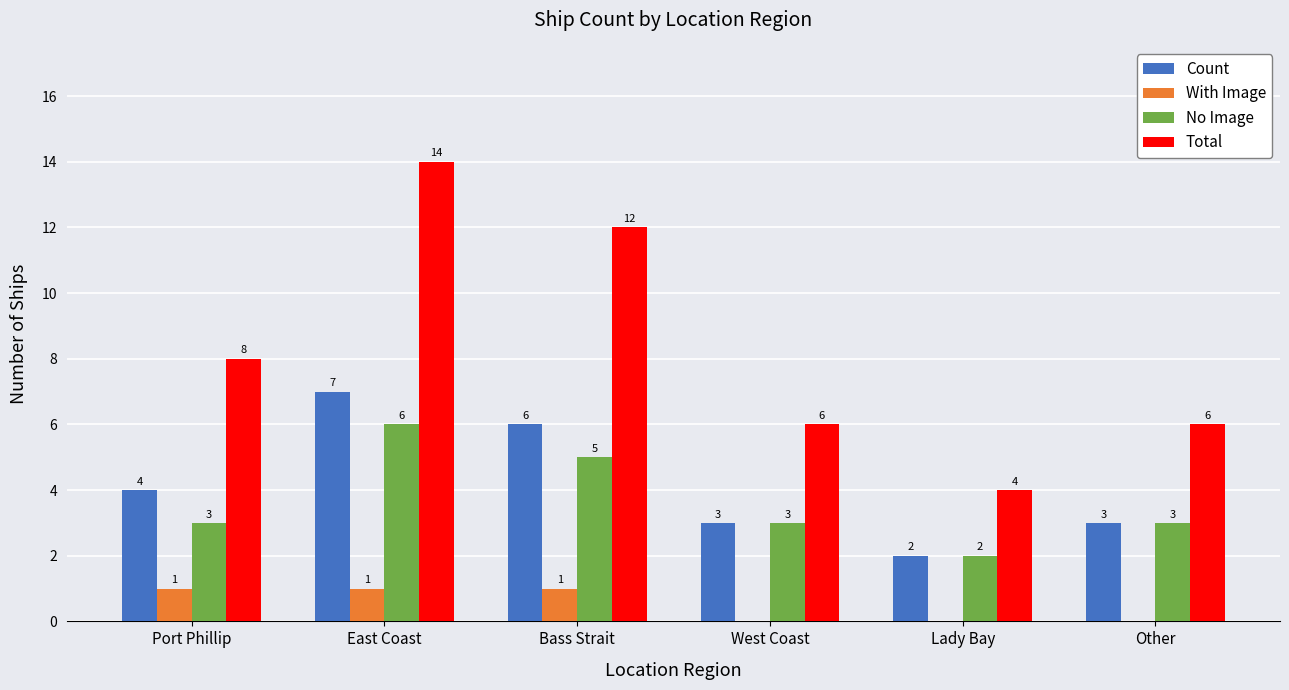

What are all the series names shown in the legend?

Count, With Image, No Image, Total